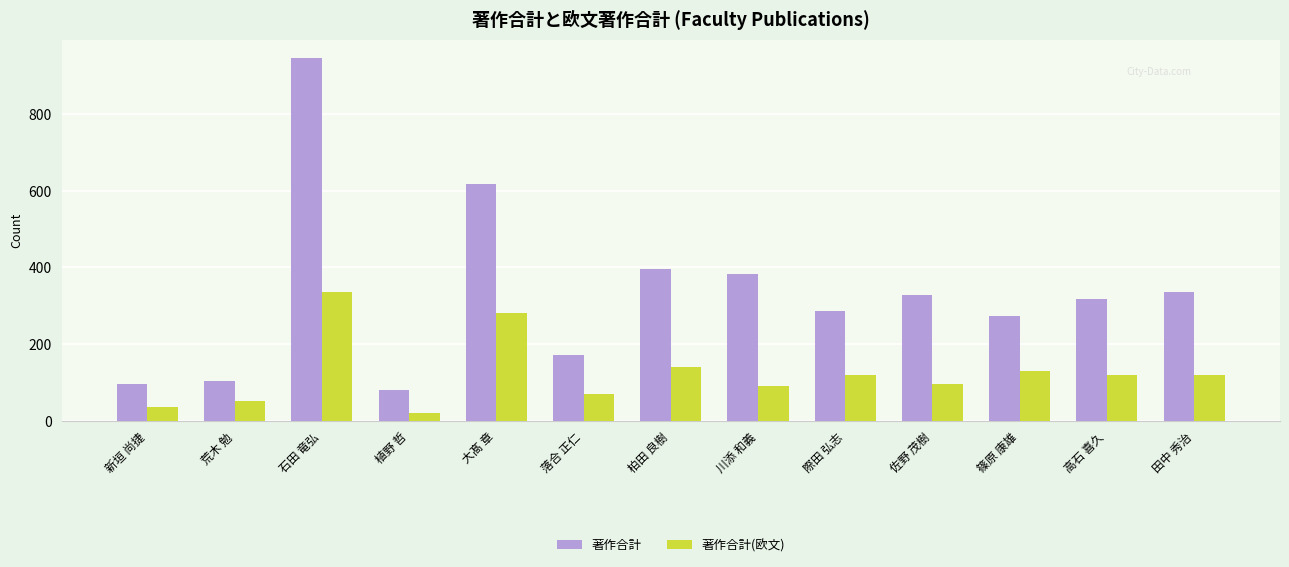

List the series in order of their overall mean, lowest first.

著作合計(欧文), 著作合計